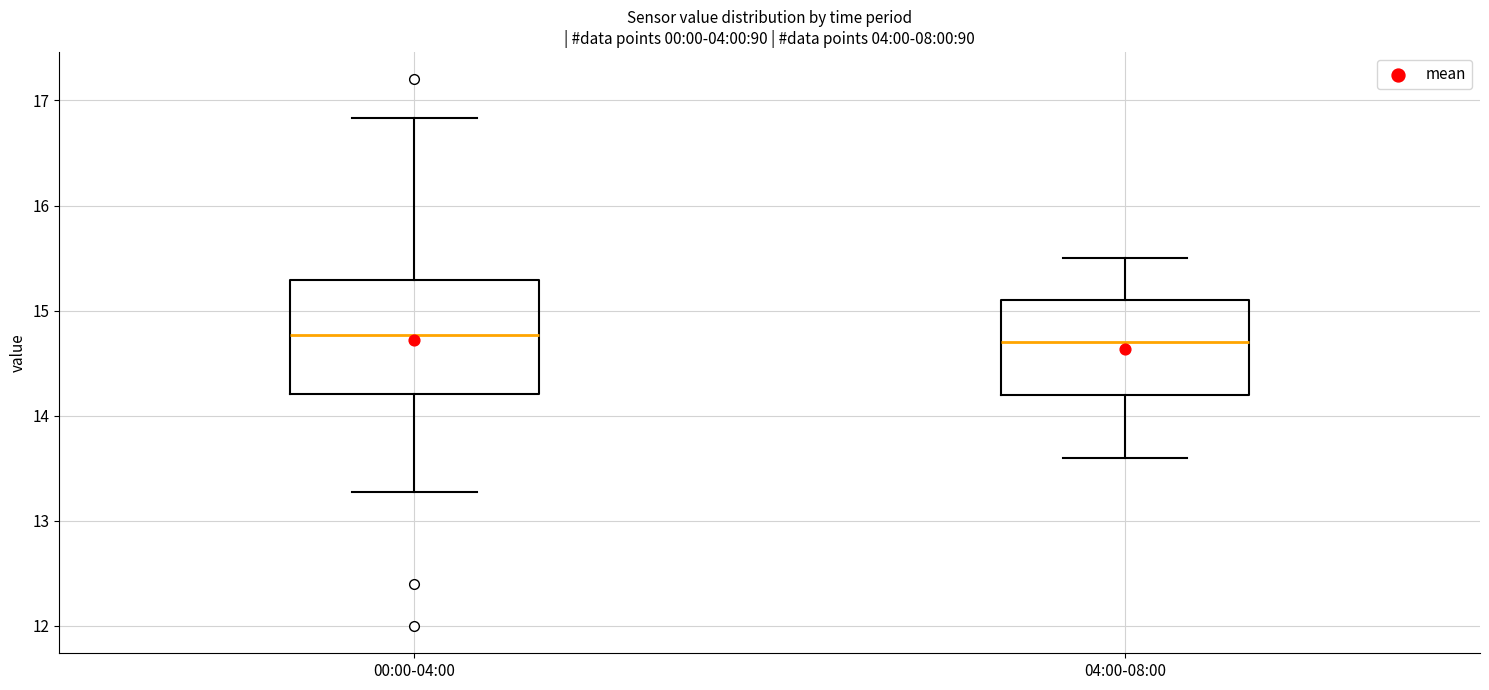

Reading left to right, read every box against the y-axis: the position of its median line, the range the box covers, and the ends of its whiskers. The values are not printed on the chart, so give them approximately, as read against the axis.

00:00-04:00: median 14.8, box 14.2 to 15.3, whiskers 13.3 to 16.8
04:00-08:00: median 14.7, box 14.2 to 15.1, whiskers 13.6 to 15.5